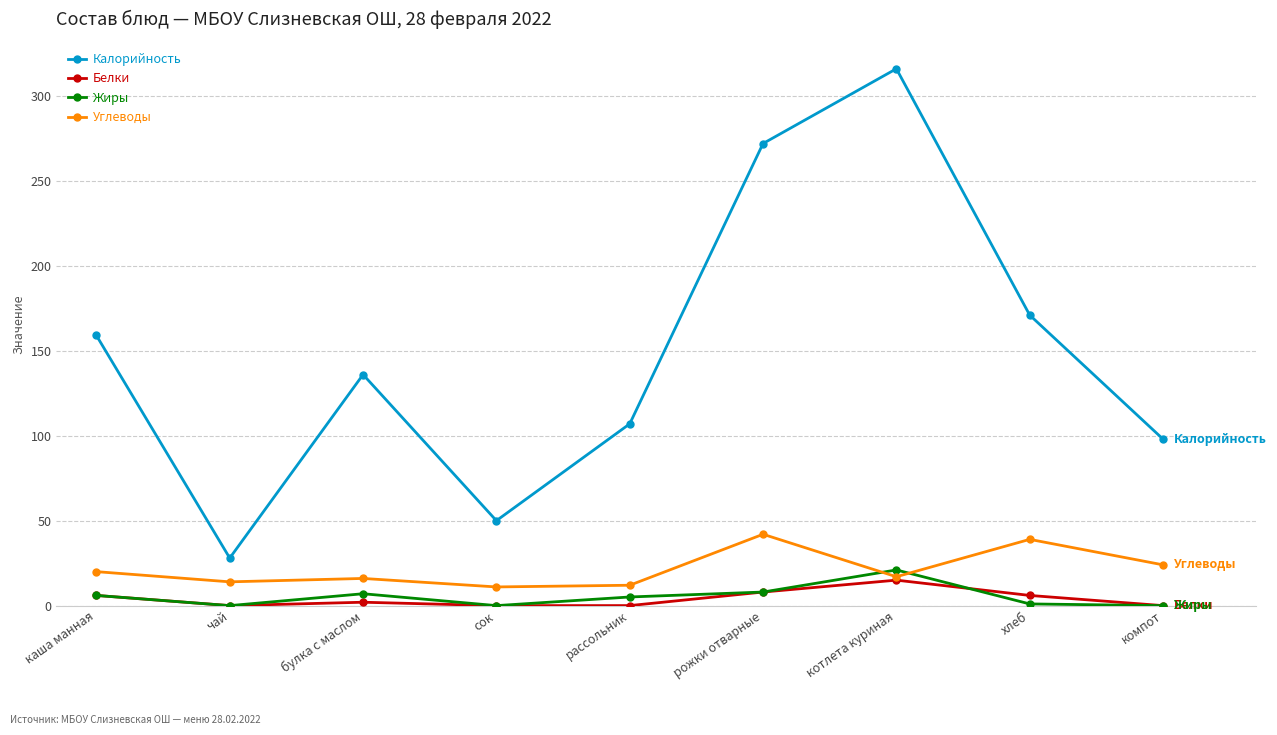

What is the highest value of the Углеводы series?

42.0